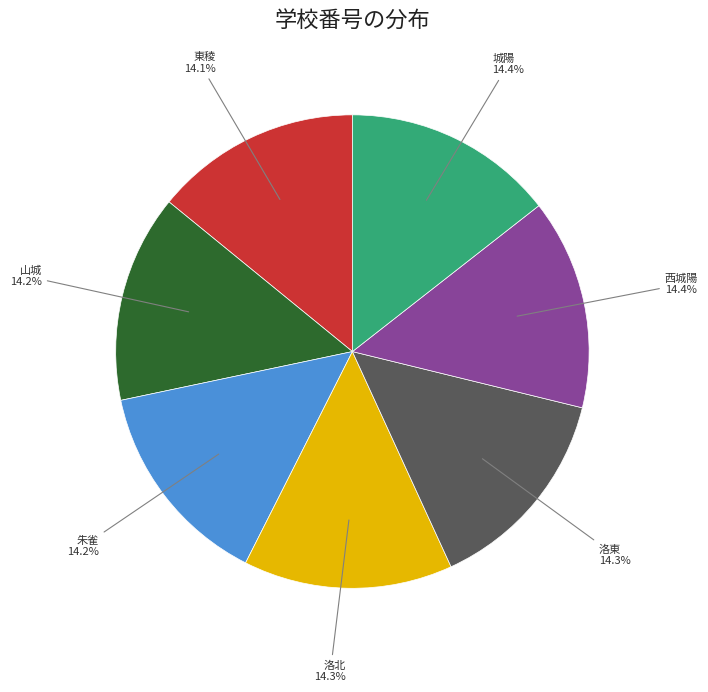

To the nearest percent, what percentage of the pie is 城陽?

14%